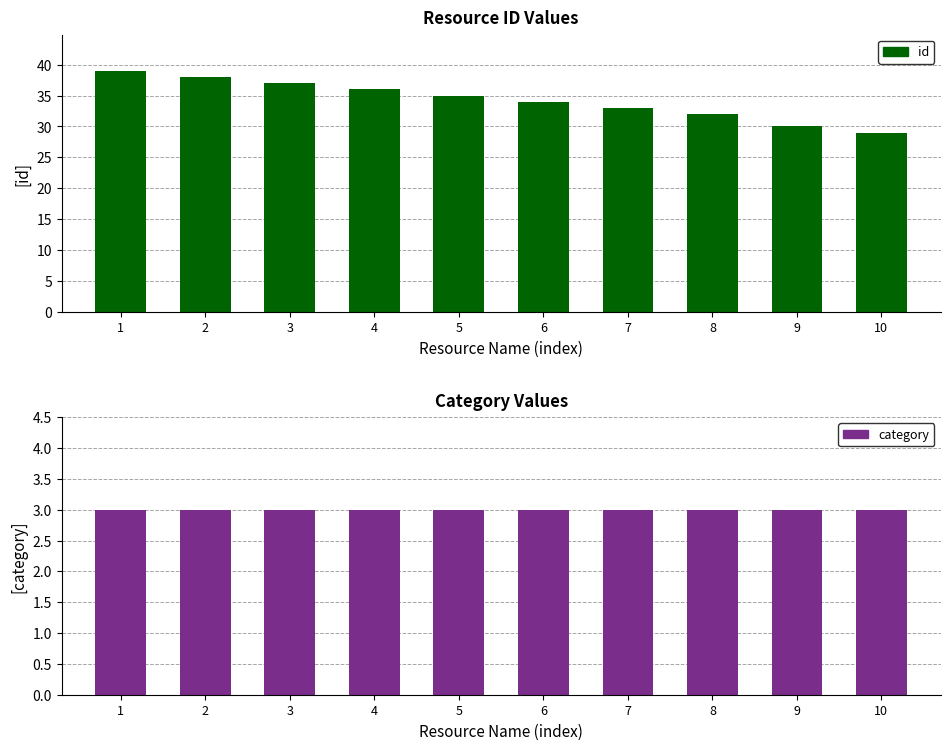

What is the minimum value shown in the chart?

3